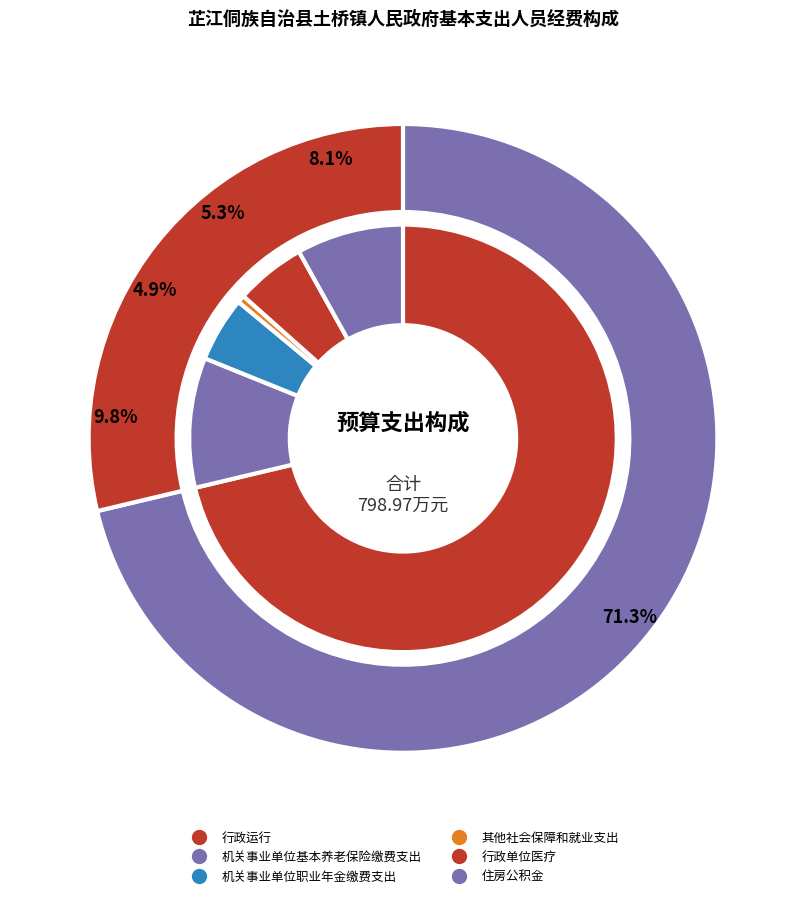

Is it true that 机关事业单位基本养老保险缴费支出 is 10% of the pie?

True